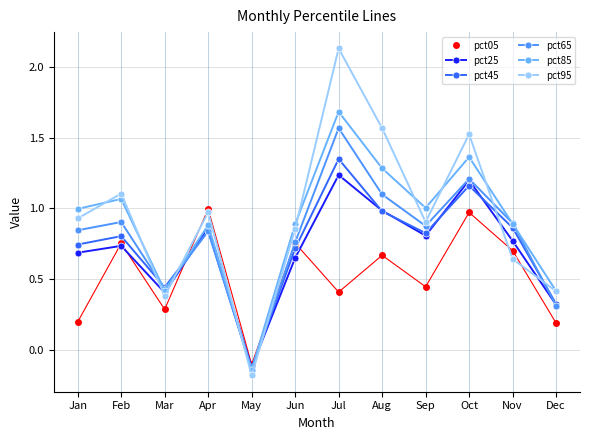

Count the number of data series in this chart.

6